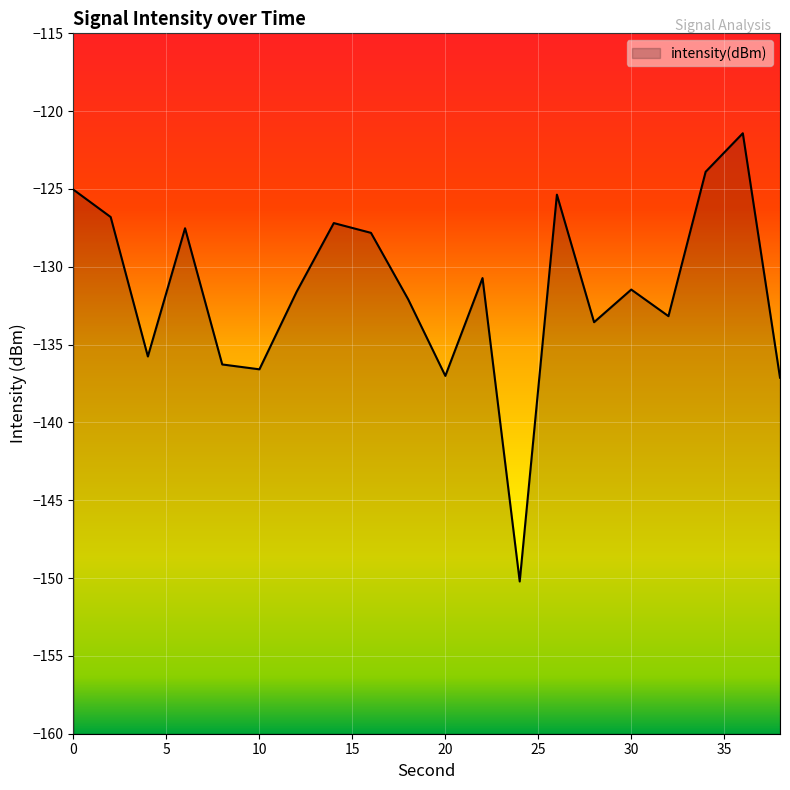

How many values exceed -131?

9